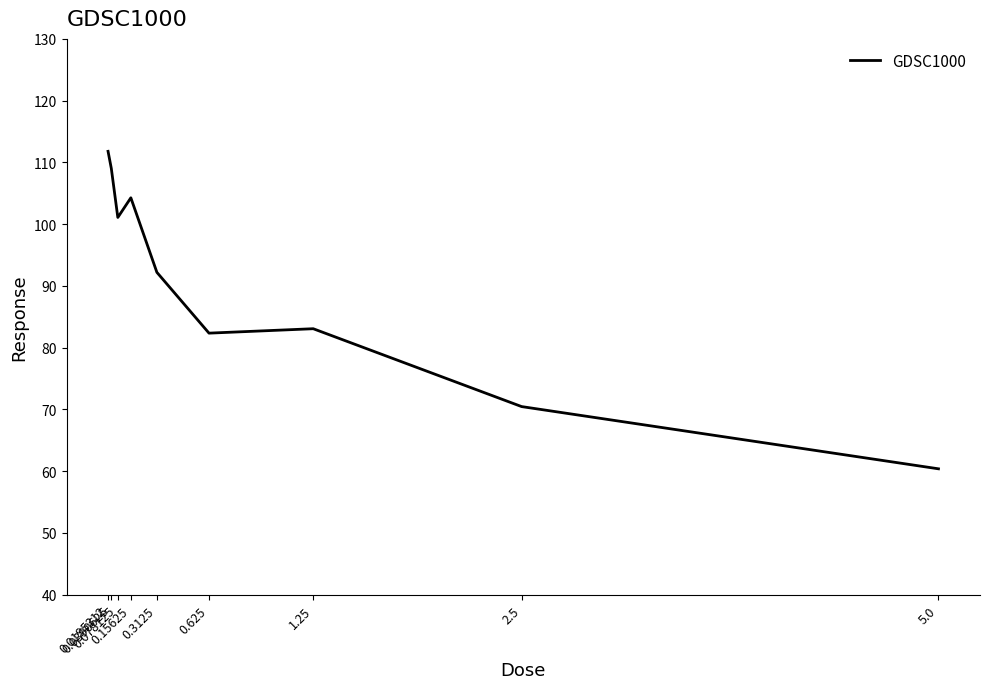

Reading right to left, what are all the values shown in this chart?

60.4	70.5	83.1	82.3	92.2	104.3	101.1	109.0	111.8